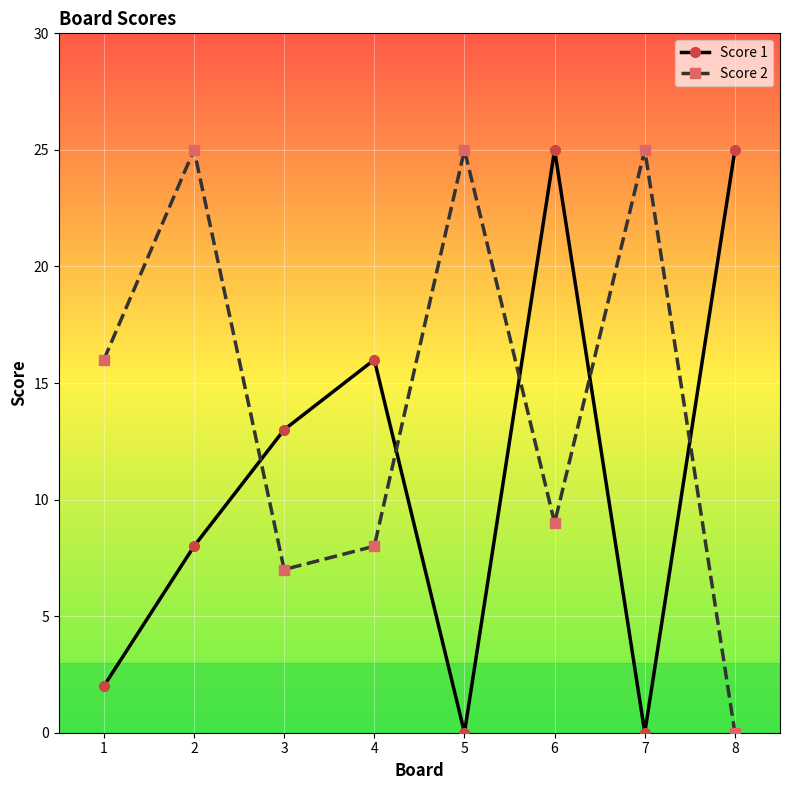

What is the difference between the maximum and minimum values in the Score 1 series?

25